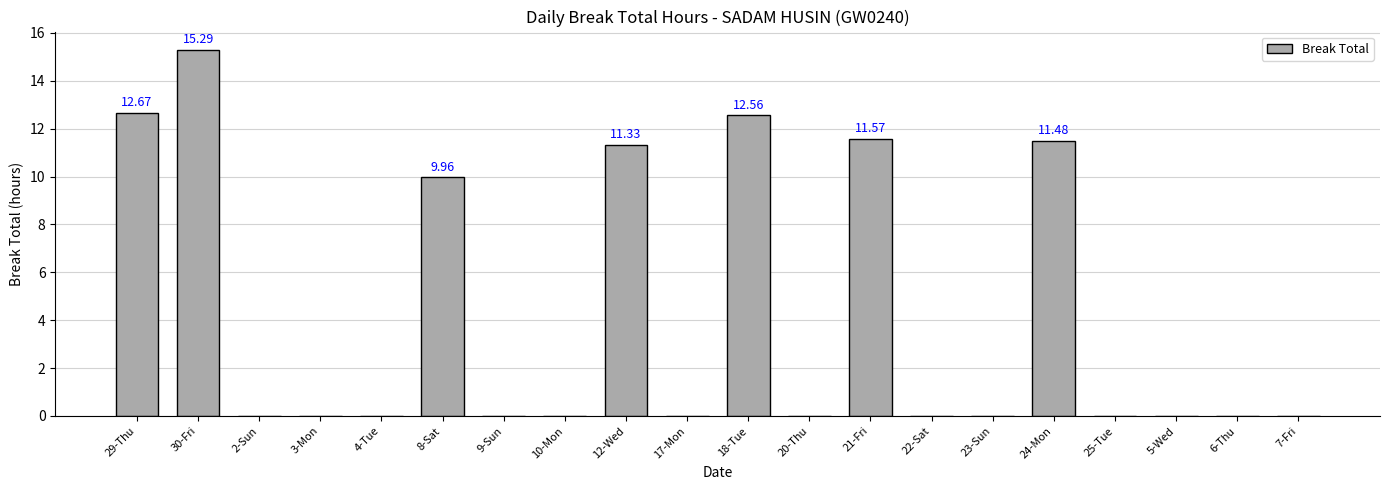

Approximately how many times larger is the value at 21-Fri compared to 18-Tue?

0.9